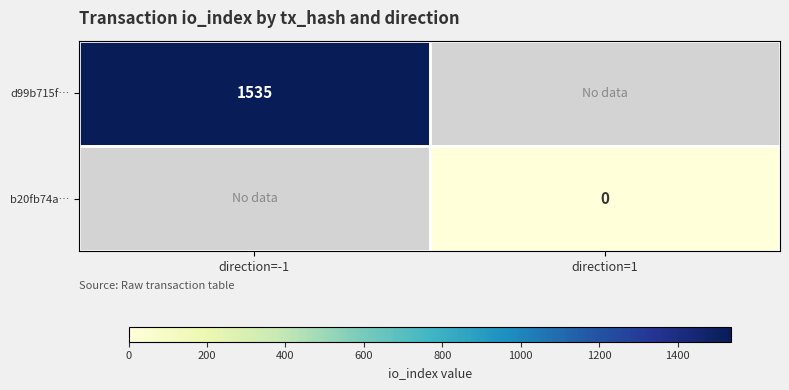

Is the value of b20fb74a… at direction=1 greater than the value of d99b715f… at direction=-1?

No